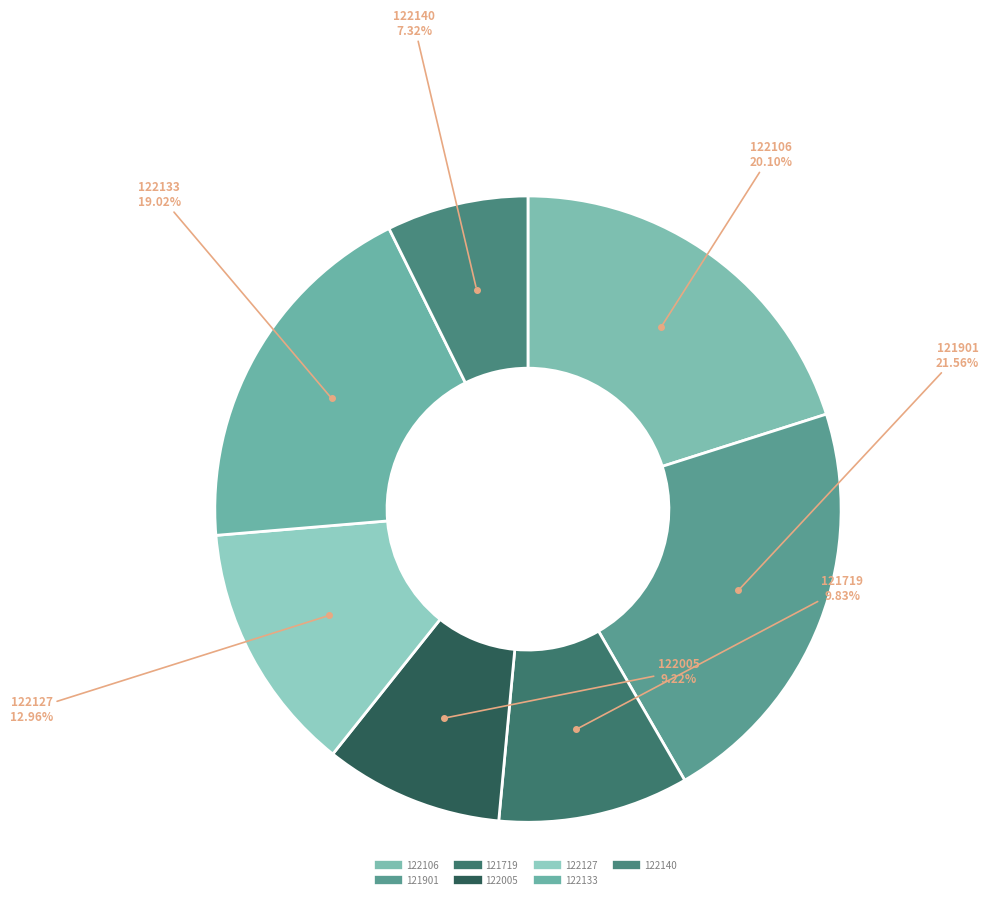

How many segments does this pie chart have?

7